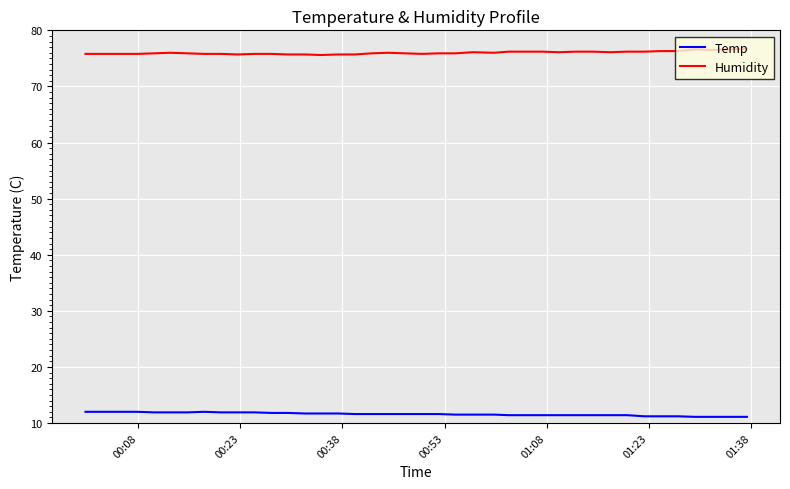

Rank the series by their average value, from highest to lowest.

Humidity, Temp